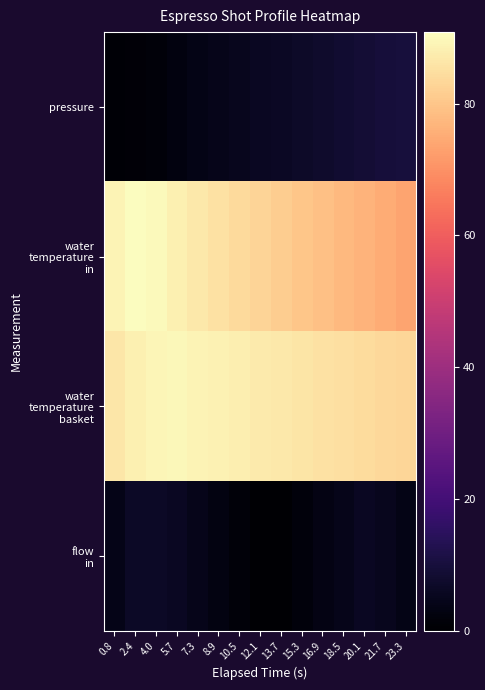

What is the difference between the highest and lowest values at 7.3?

85.3